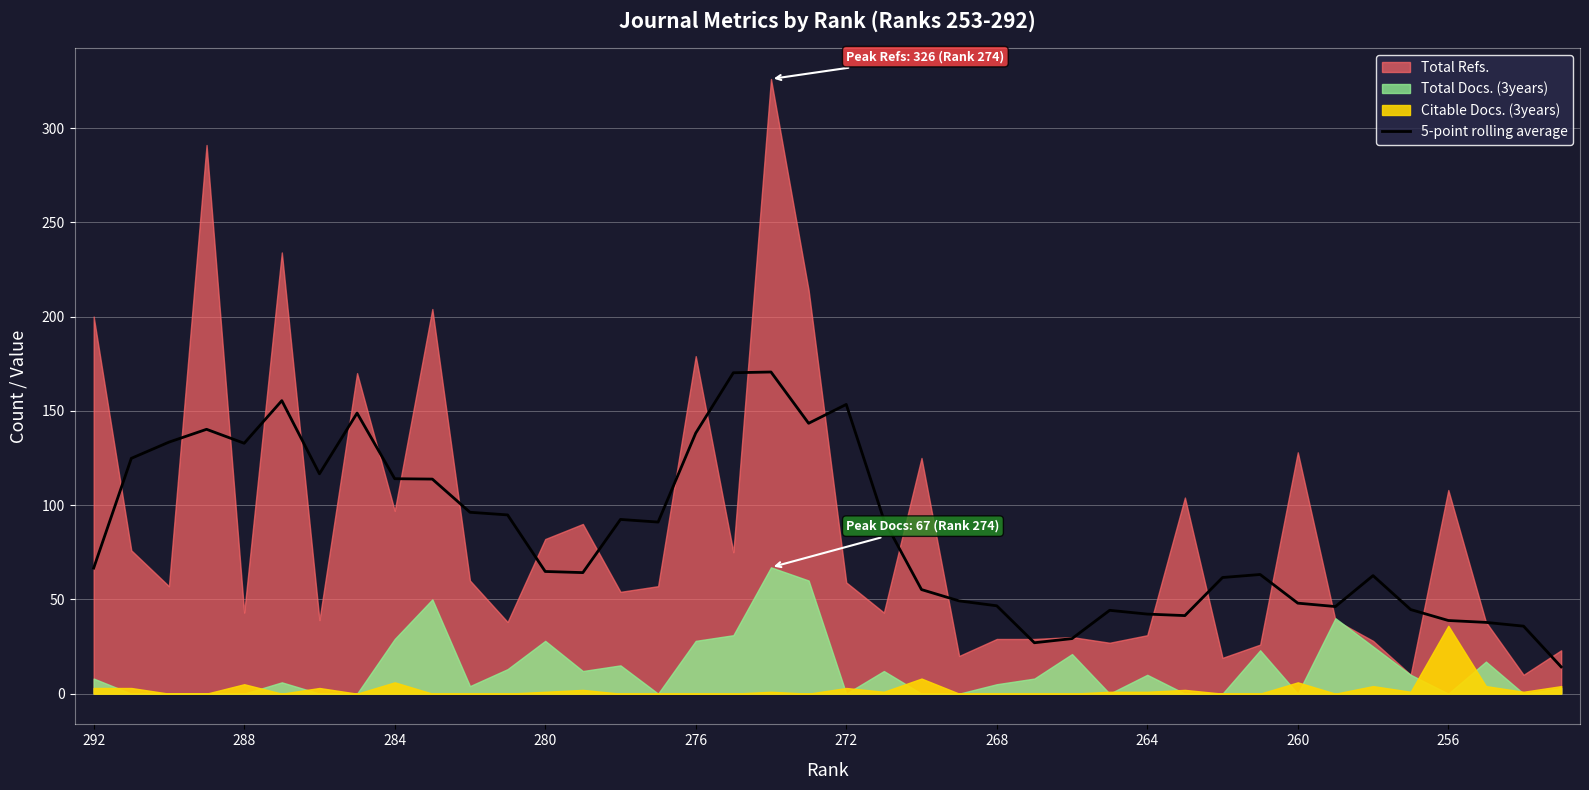

Is it true that 5-point rolling average equals 42.2 at 264?

True